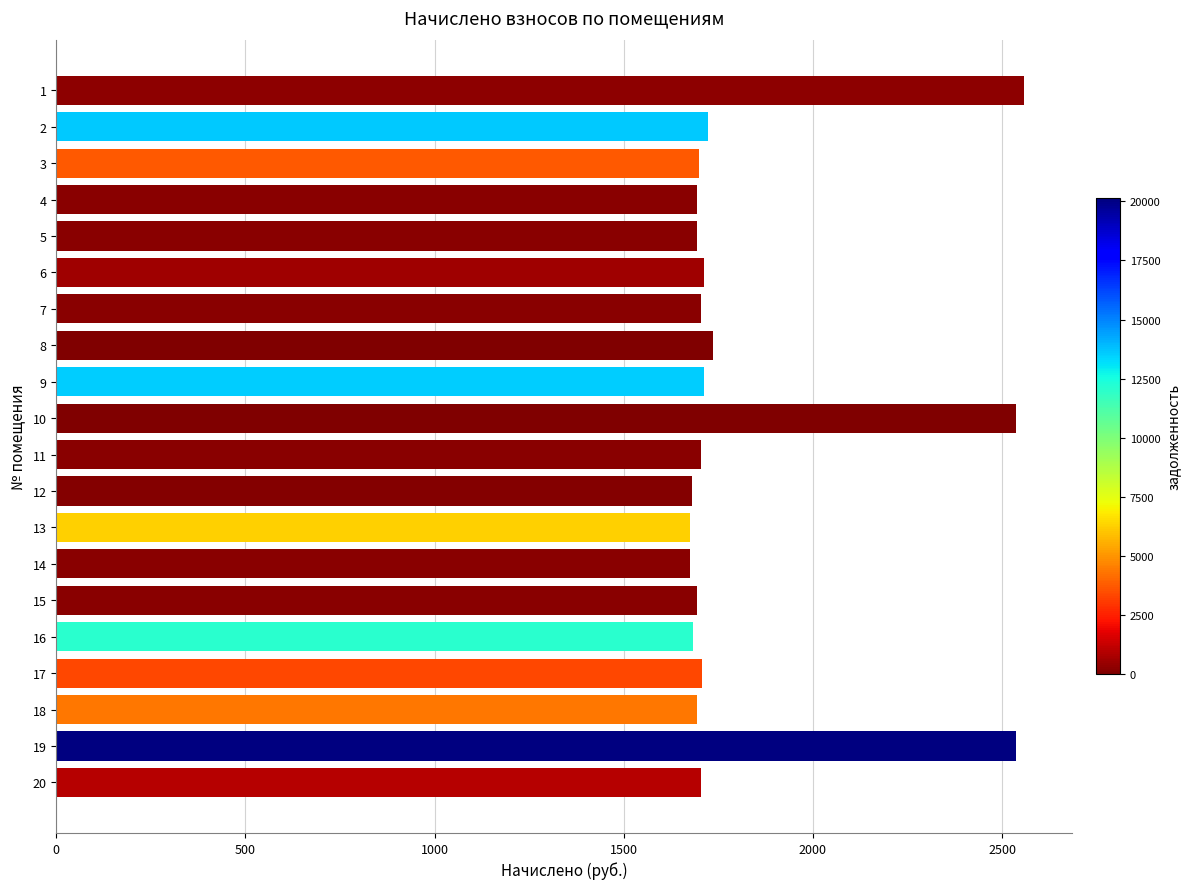

What is the minimum value shown in the chart?

1674.3